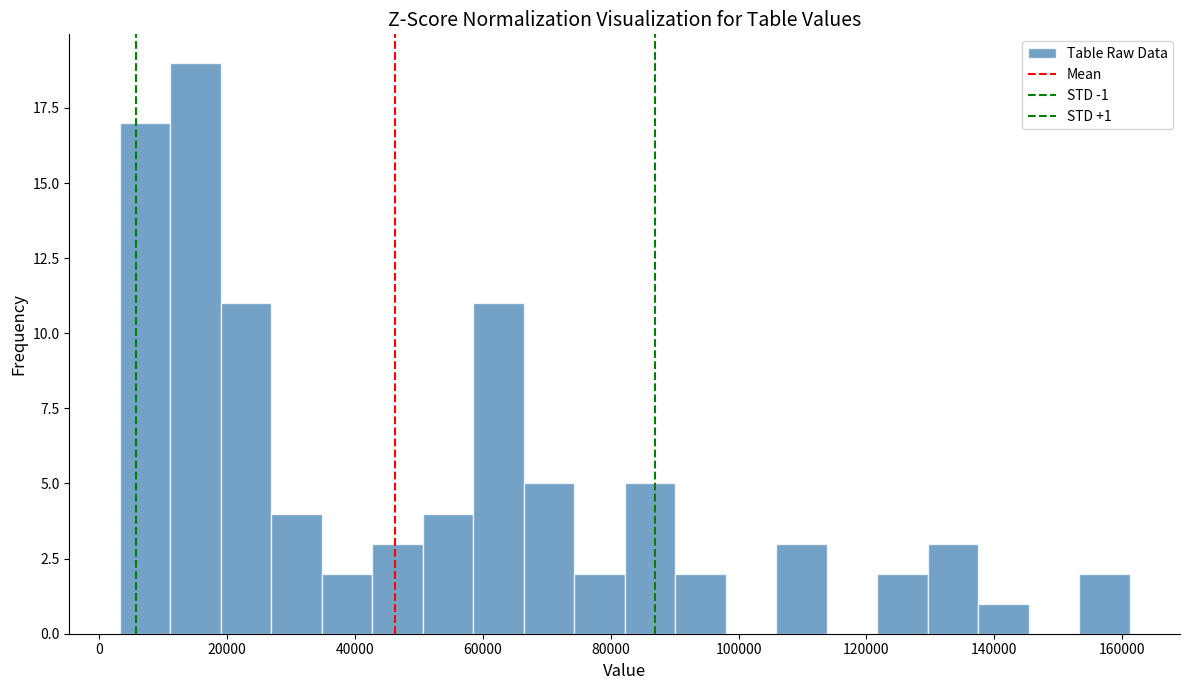

Around what value on the x-axis is the tallest bar? Give the approximate position of its centre, as read against the axis.

16000